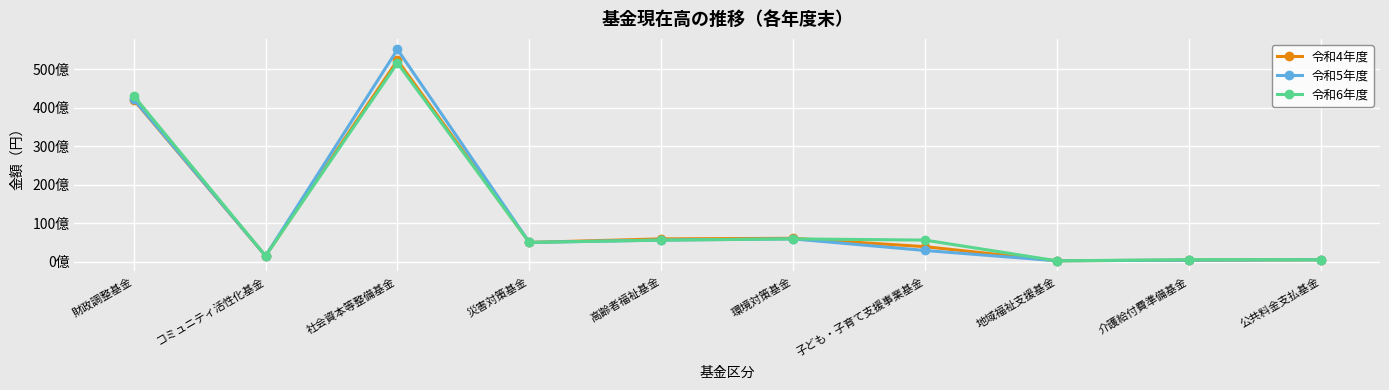

Does the chart have visible grid lines?

Yes